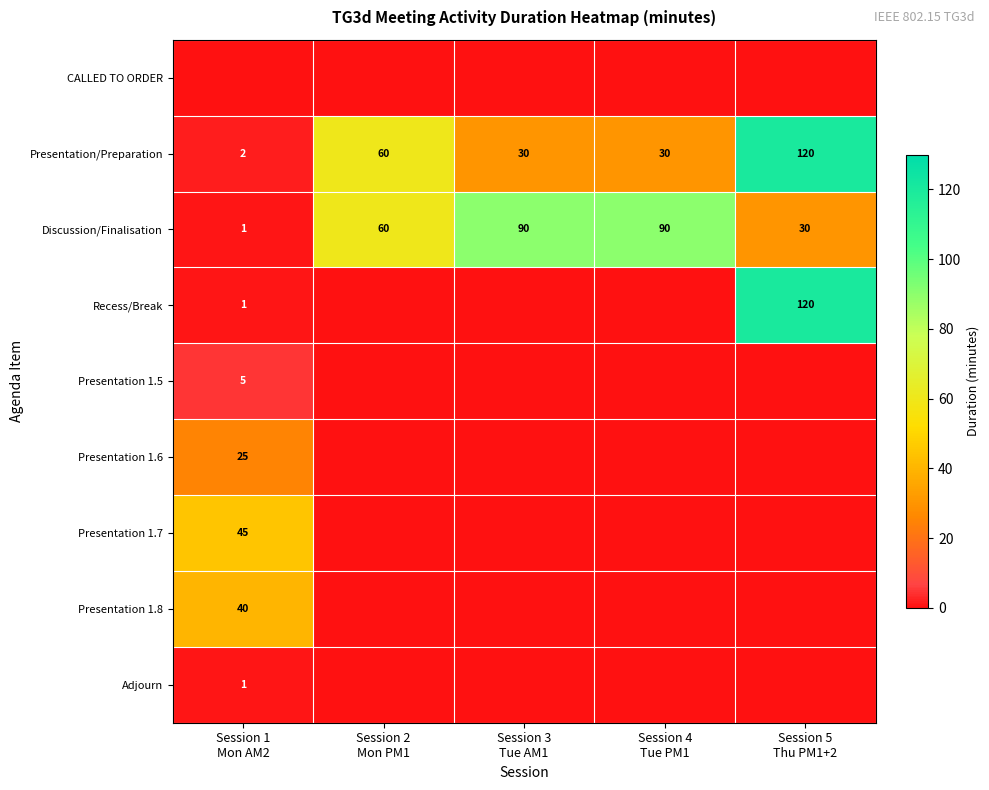

What is the average value of the Discussion/Finalisation series?

54